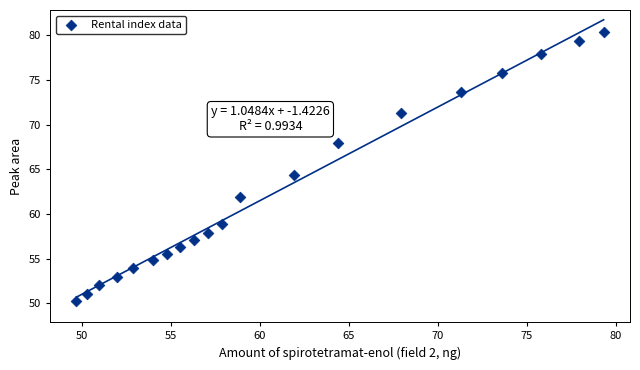

What is the range of Y values (max minus min)?

30.1